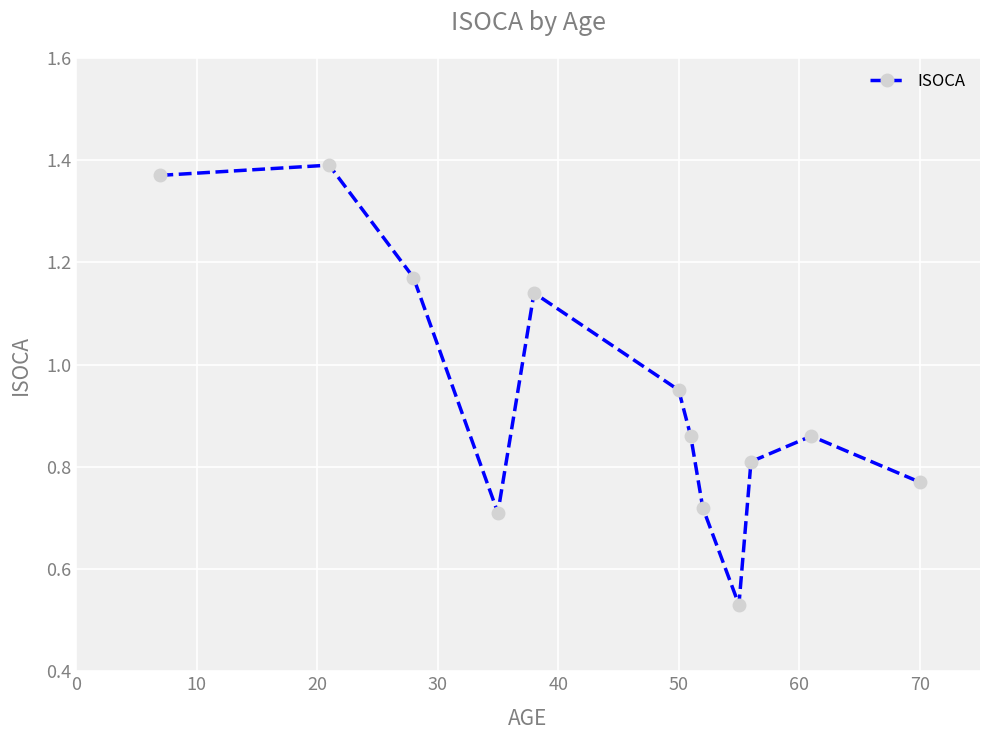

How many interior local peaks (higher than both neighbors) does the data have?

3